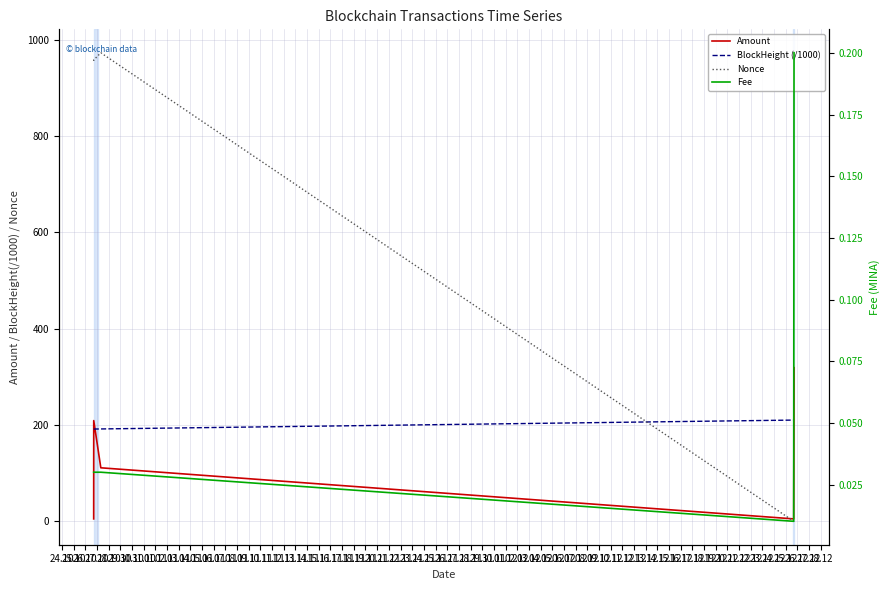

What is the label of the 5th point from the left?

28.10